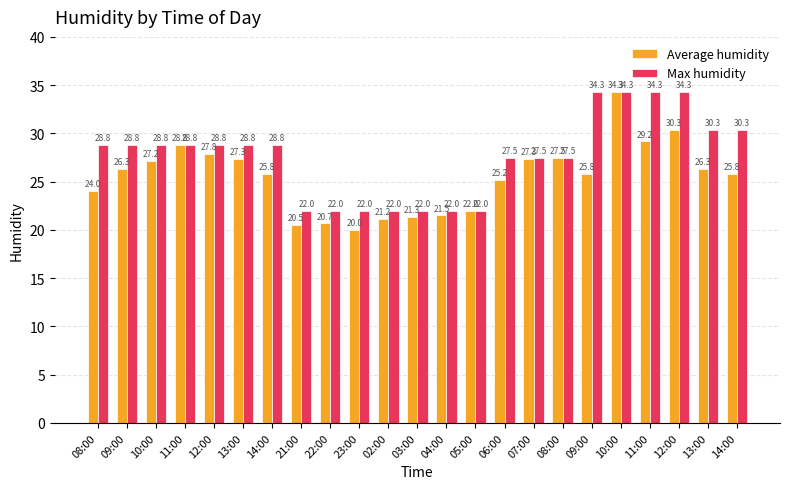

Count the number of data series in this chart.

2